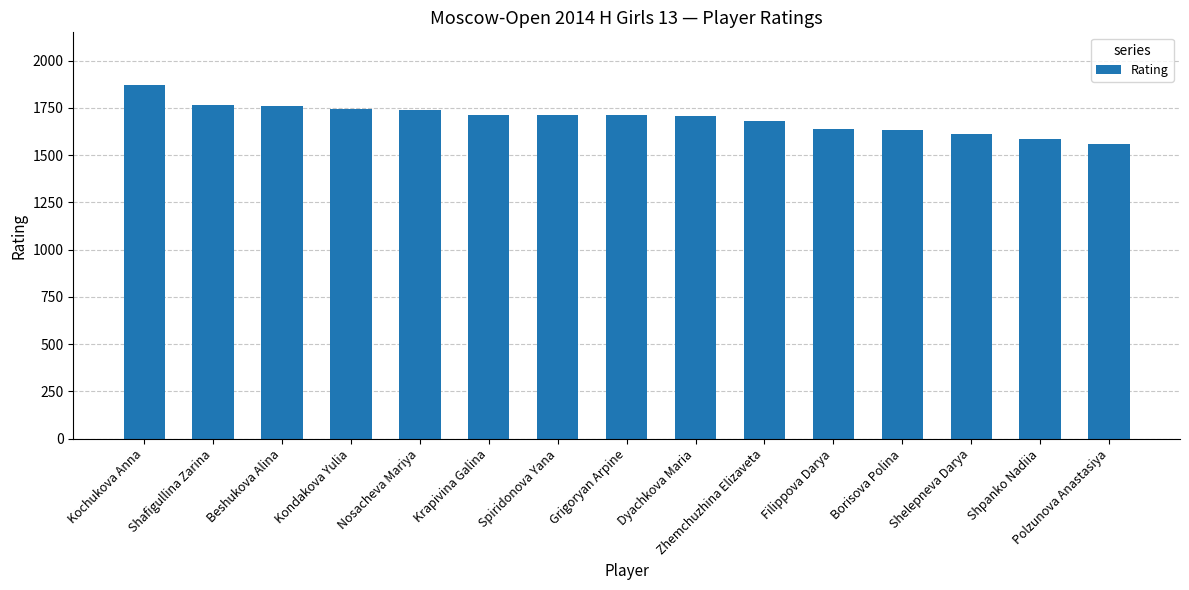

What is the ratio of the value at Kochukova Anna to the value at Borisova Polina?

1.1